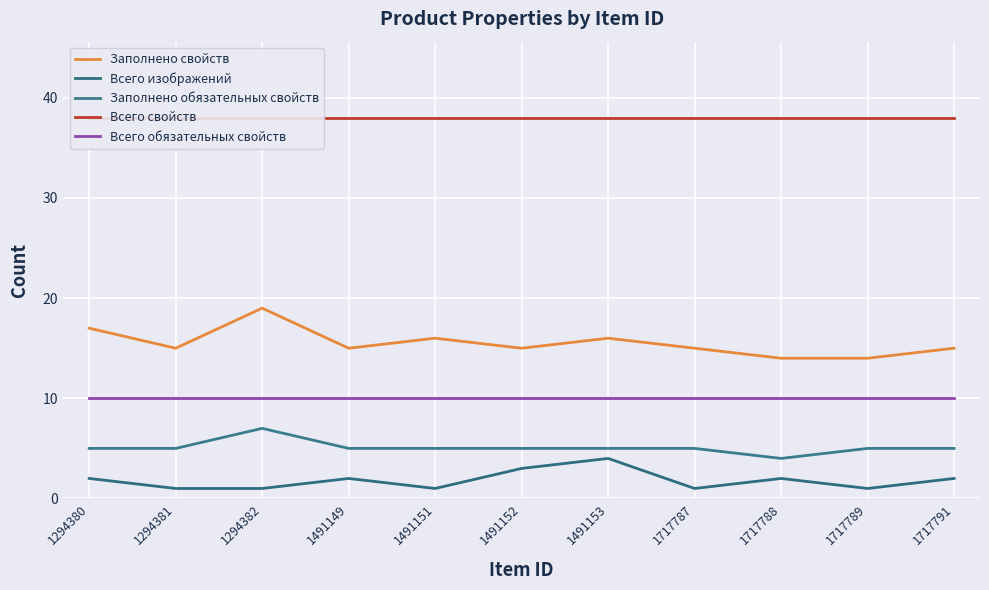

What are all the series names shown in the legend?

Заполнено свойств, Всего изображений, Заполнено обязательных свойств, Всего свойств, Всего обязательных свойств